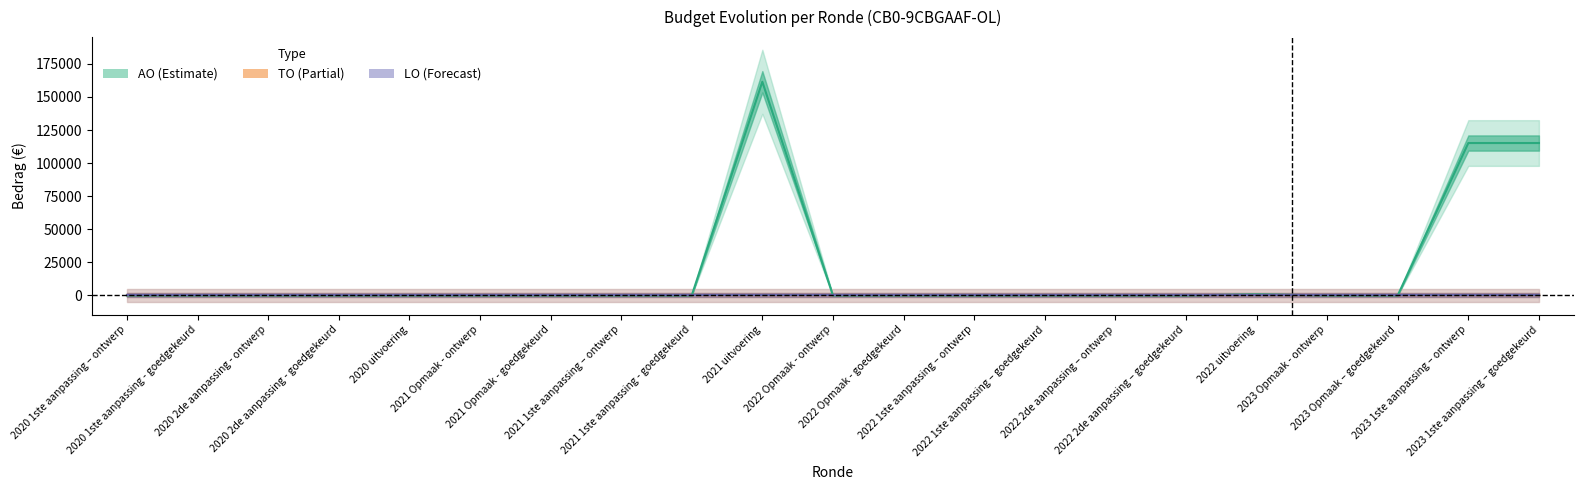

Which series has the largest range (max minus min)?

AO